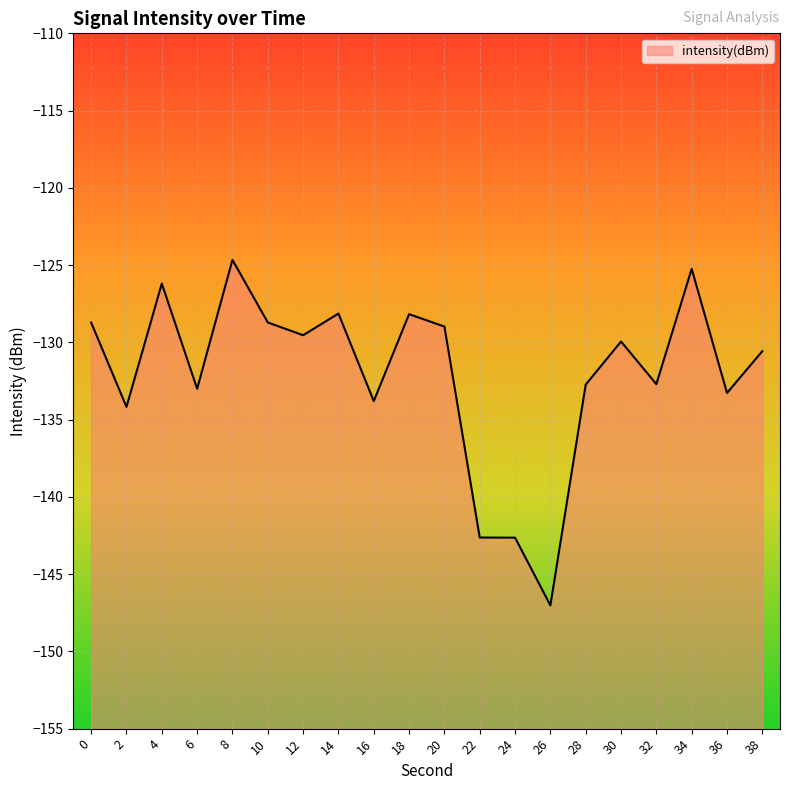

Rank the categories by value from highest to lowest.

8, 34, 4, 14, 18, 10, 0, 20, 12, 30, 38, 32, 28, 6, 36, 16, 2, 22, 24, 26